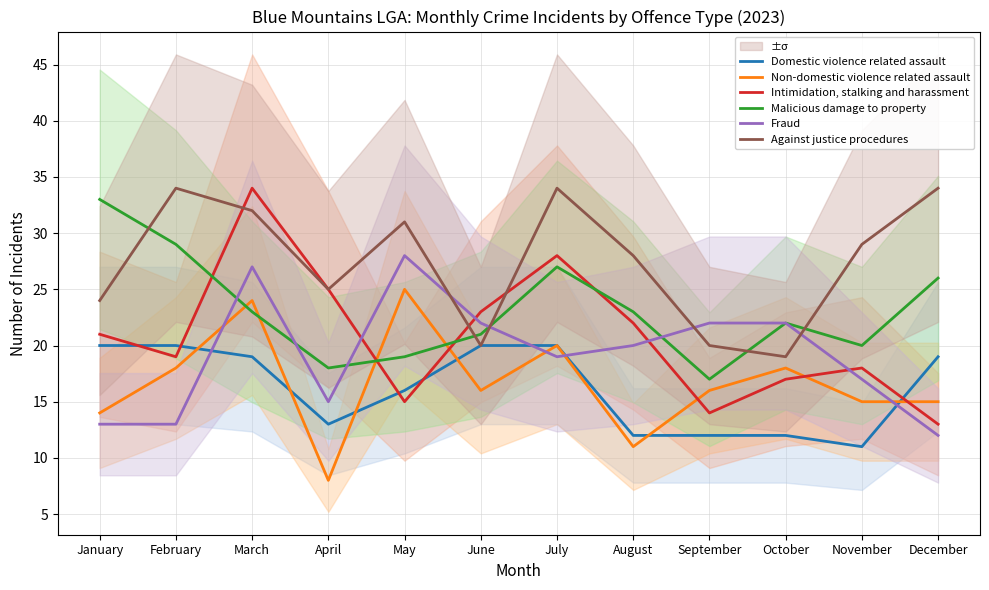

True or false: Malicious damage to property has more than 0 points higher than both neighbors.

True